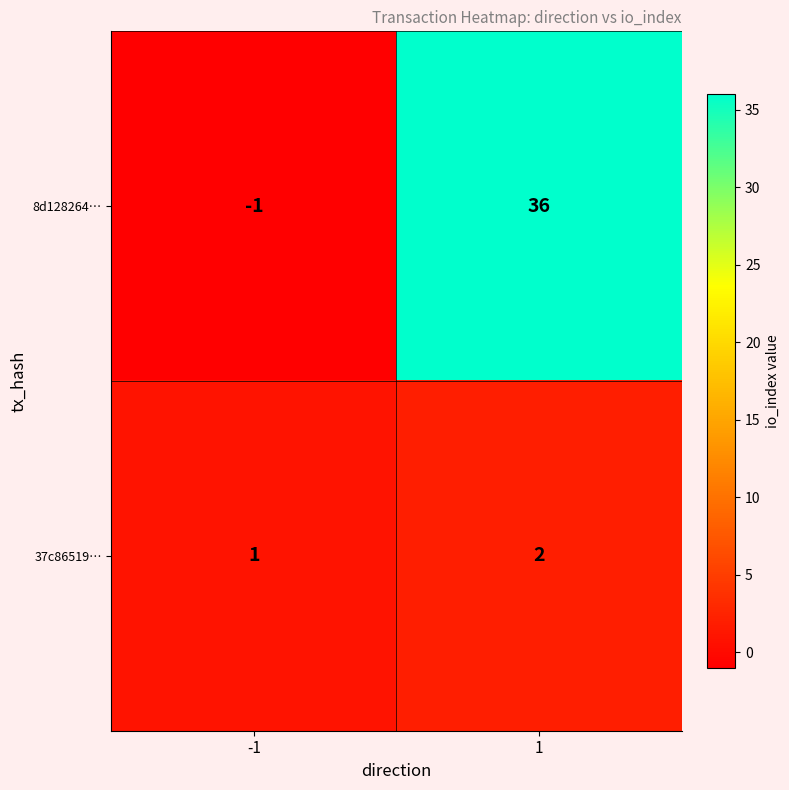

What is the difference between the 8d128264… values at 1 and -1?

37